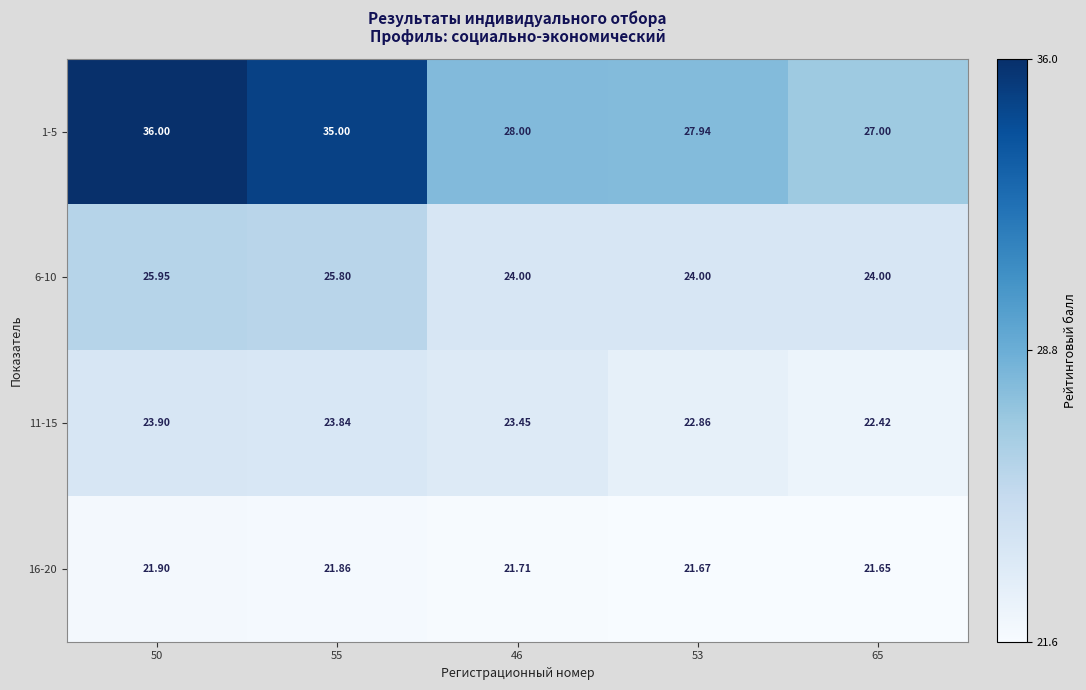

Is the value of 6-10 at 50 greater than the value of 1-5 at 53?

No